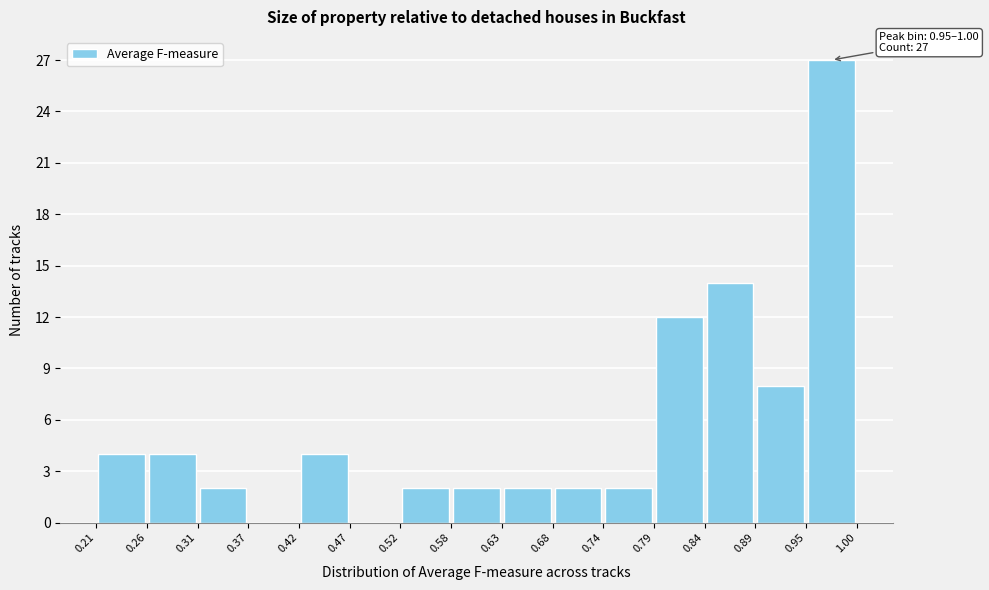

Over which range of the x-axis is the bar tallest?

0.95 to 1.00